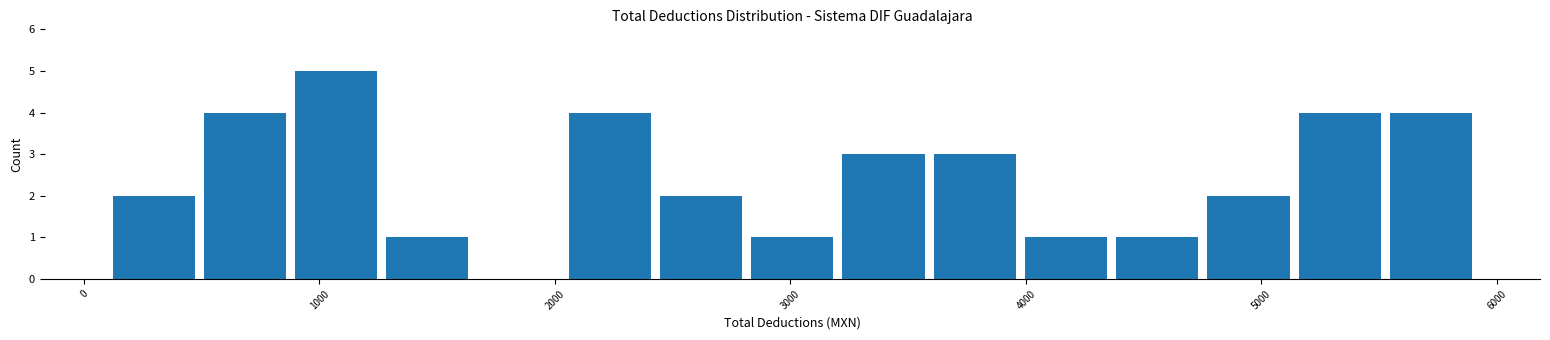

Around what value on the x-axis is the tallest bar? Give the approximate position of its centre, as read against the axis.

1100